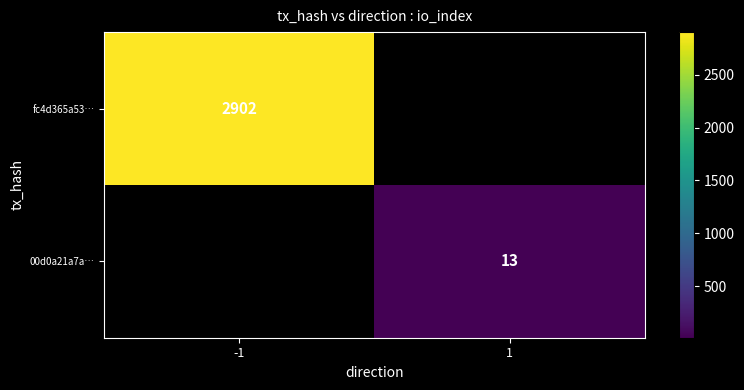

True or false: fc4d365a53… has a value of 2902 at -1.

True